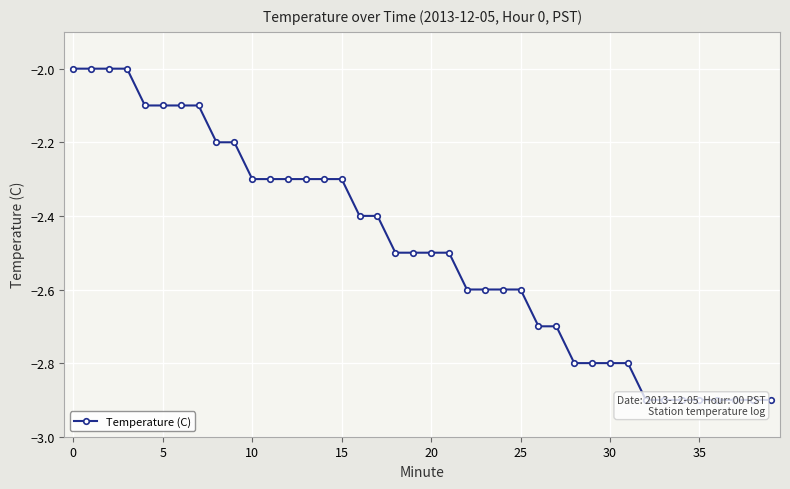

What is the minimum value shown in the chart?

-2.9